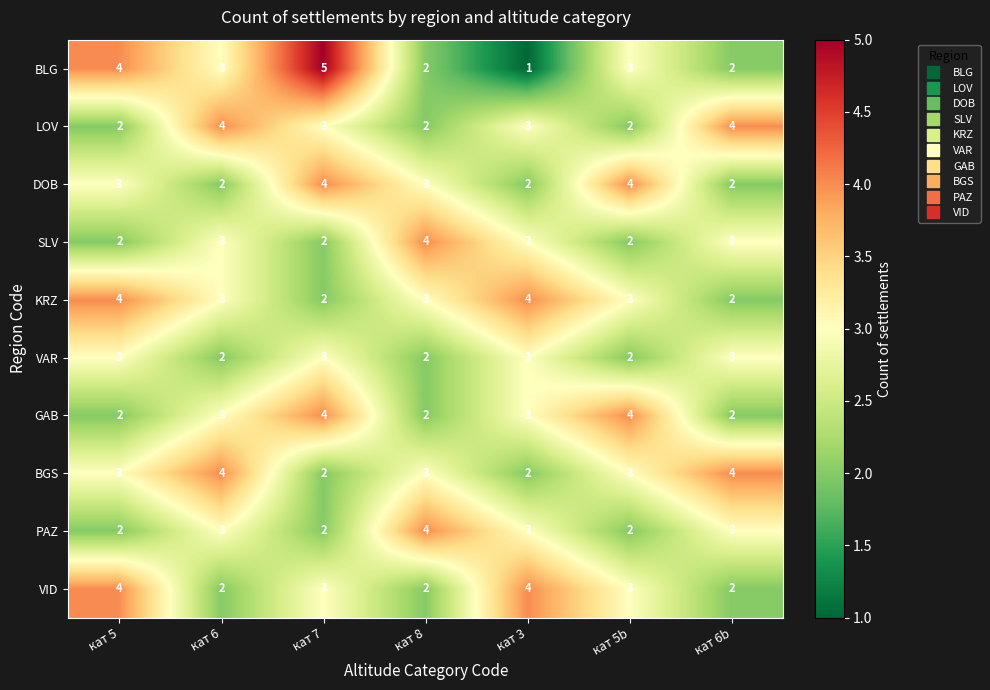

Which series has the largest range (max minus min)?

BLG